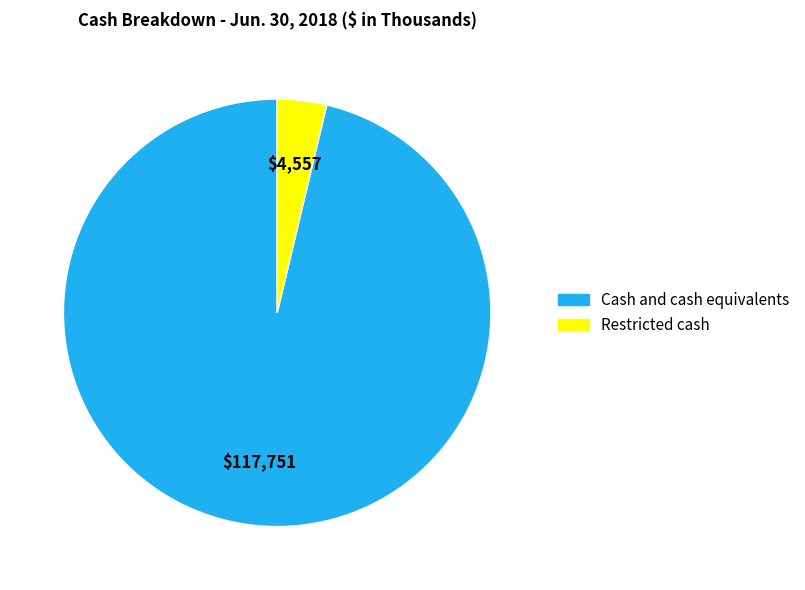

Do Cash and cash equivalents and Restricted cash together represent more than half of the pie?

Yes